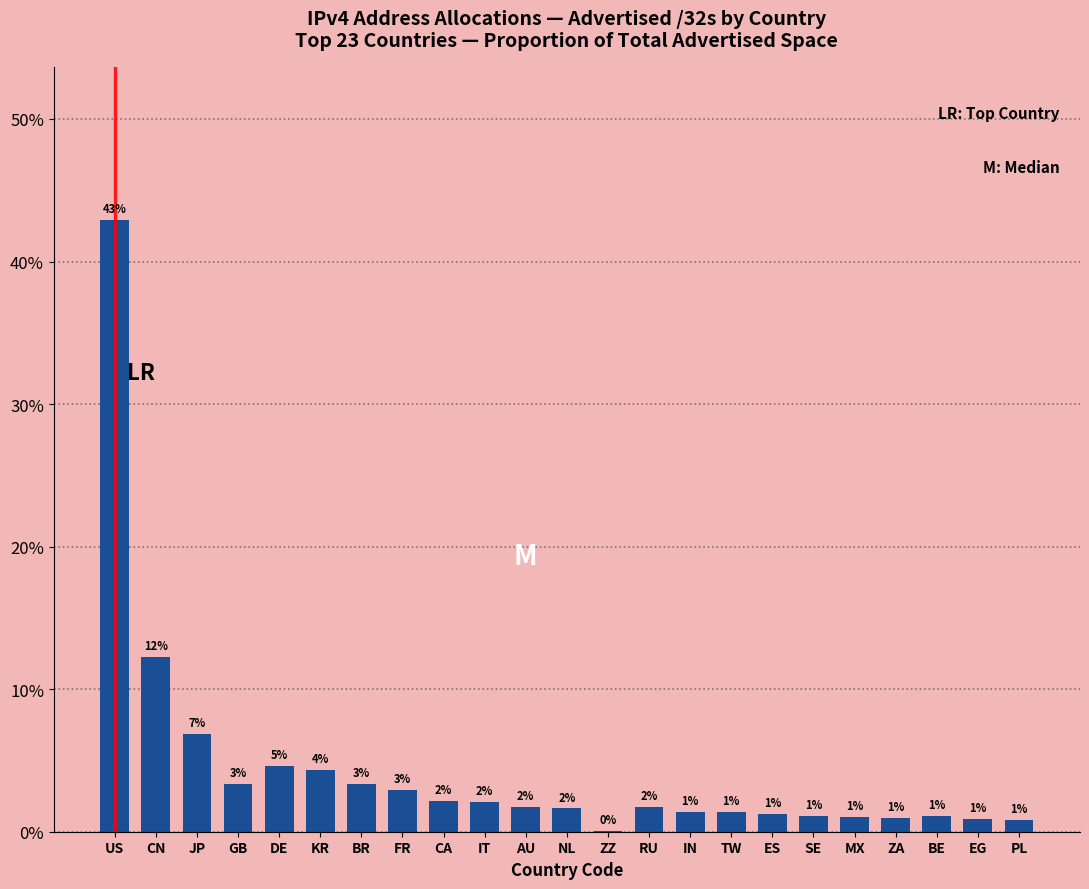

Are the bars horizontal?

No